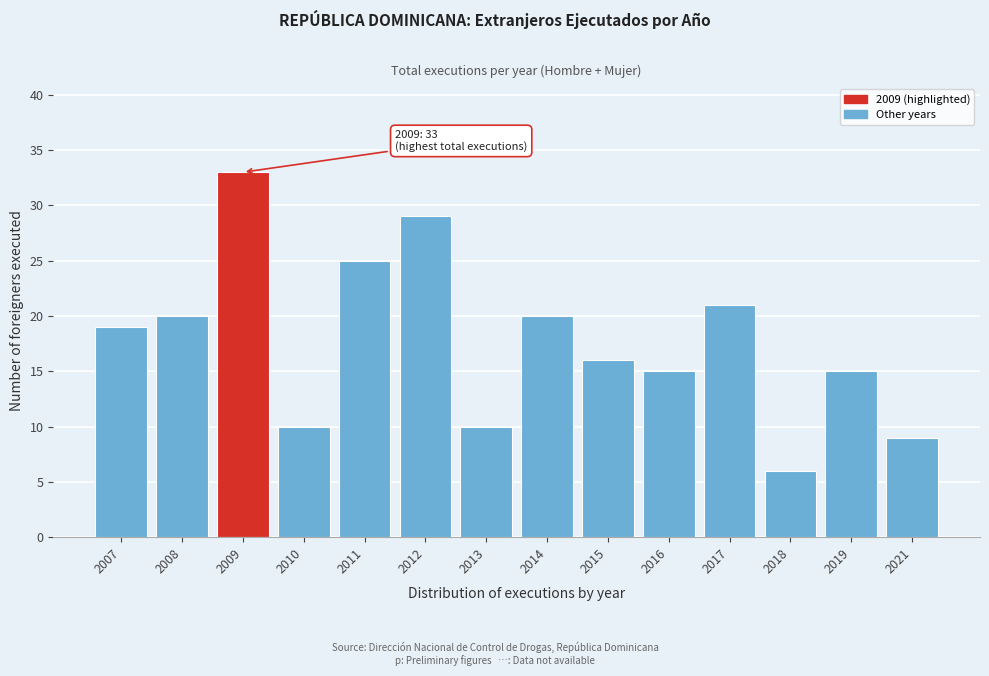

Reading left to right, what are all the values shown in this chart?

19	20	33	10	25	29	10	20	16	15	21	6	15	9